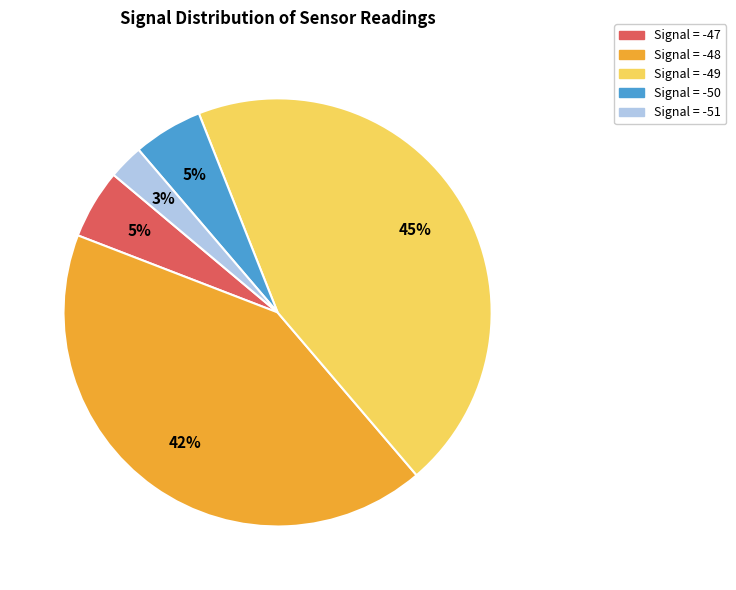

To the nearest percent, what is the difference between the largest and smallest slice percentages?

42%